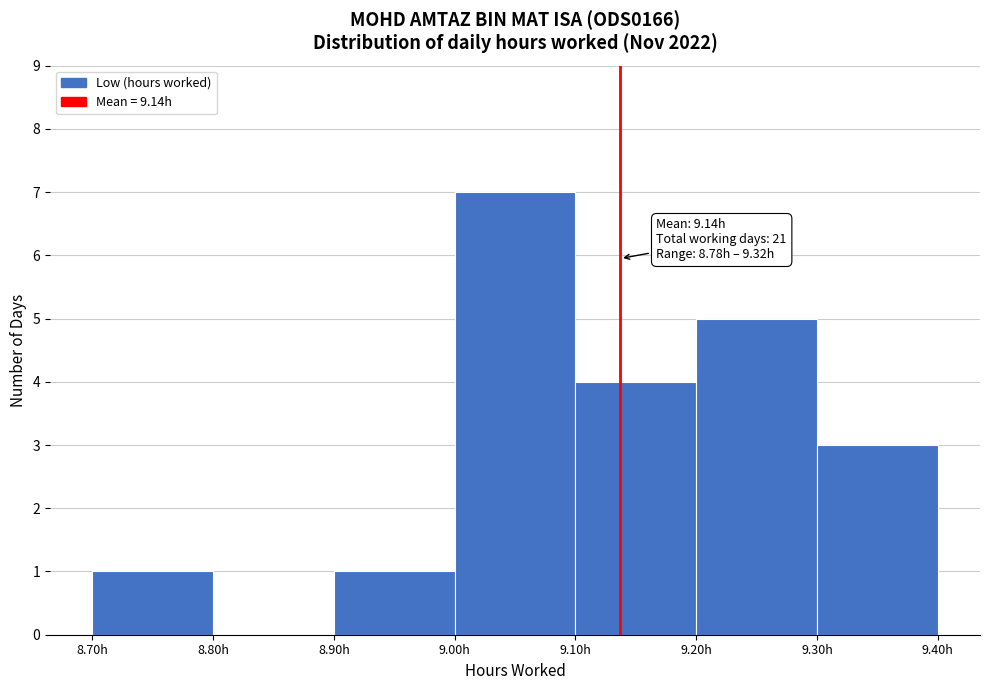

Which range on the x-axis has the tallest bar?

9.0 to 9.1